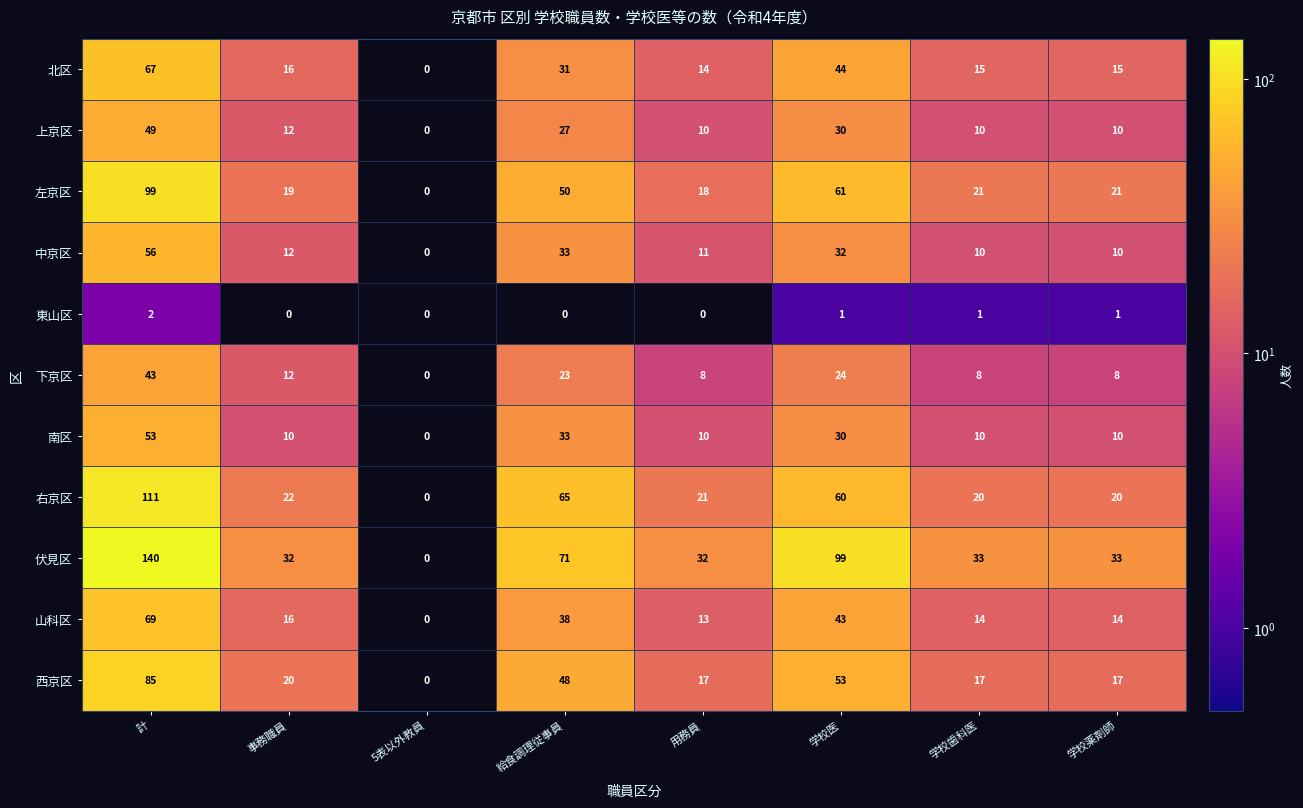

What is the difference between the highest and lowest values at 学校歯科医?

32